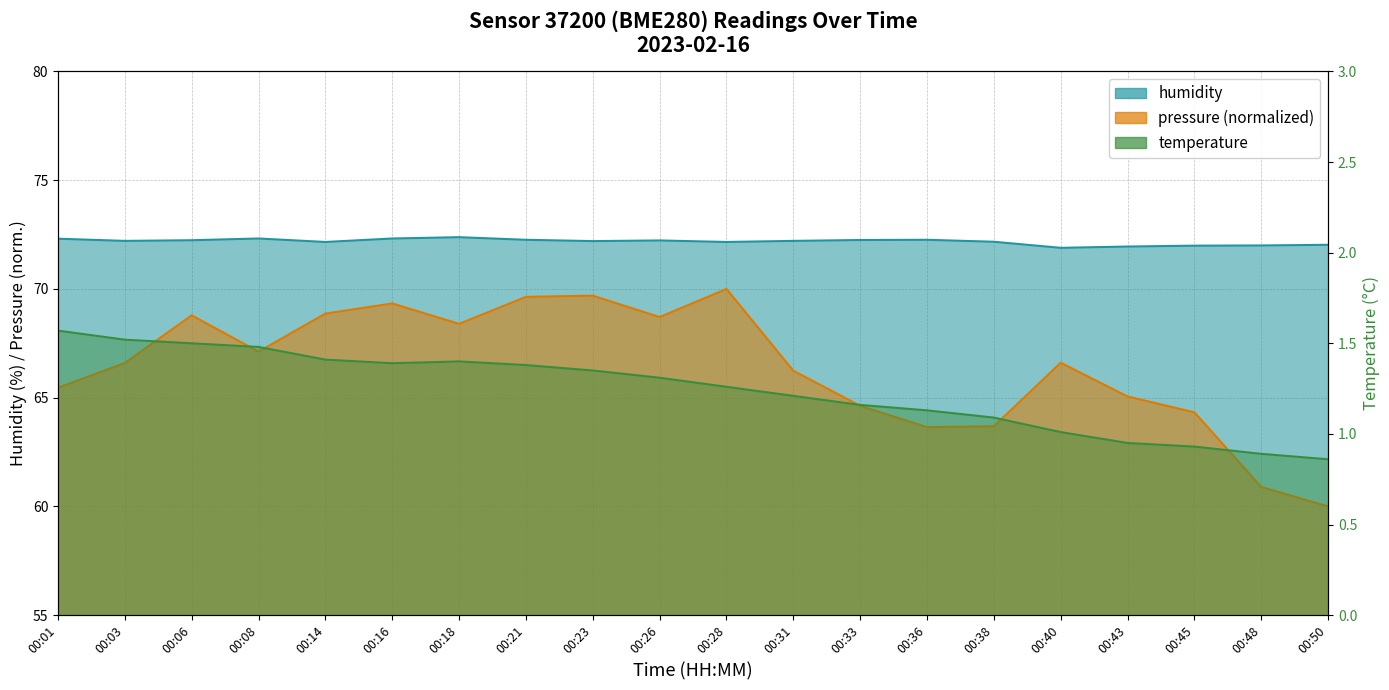

What is the value of the pressure point at the 1st from the left?

65.5